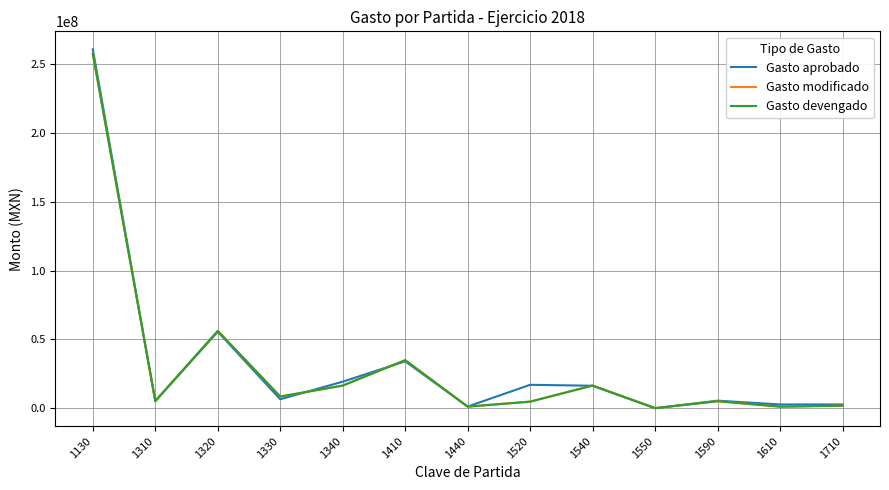

What is the sum of all Gasto modificado values?

408992288.6